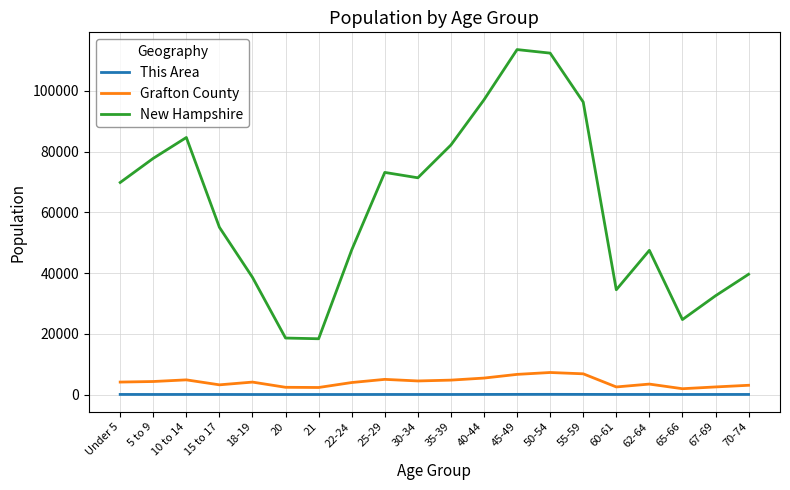

Count the number of data series in this chart.

3